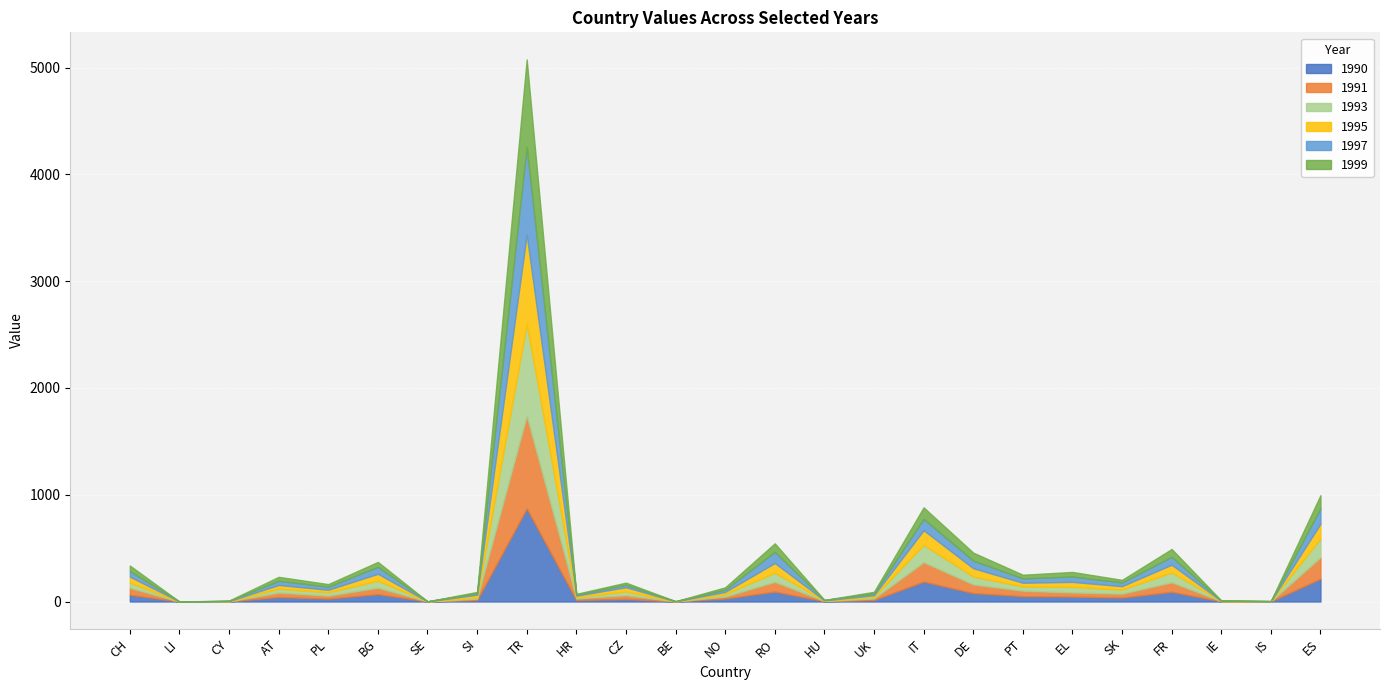

How many intersections are there between 1999 and 1995?

2